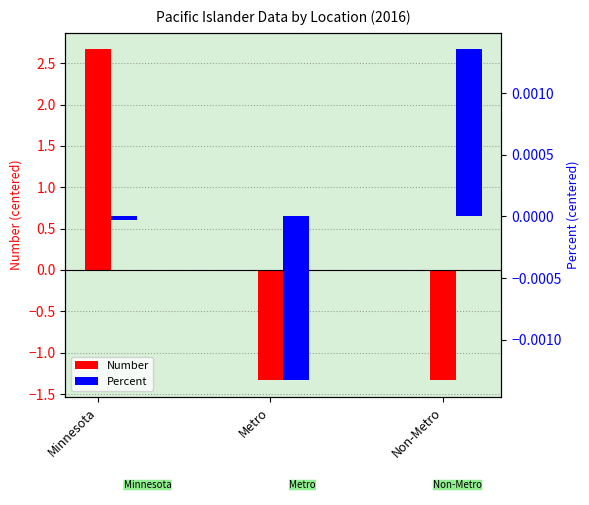

Reading right to left, what are all the values shown in this chart?

Number: -1.3	-1.3	2.7
Percent: 0.0	-0.0	-0.0